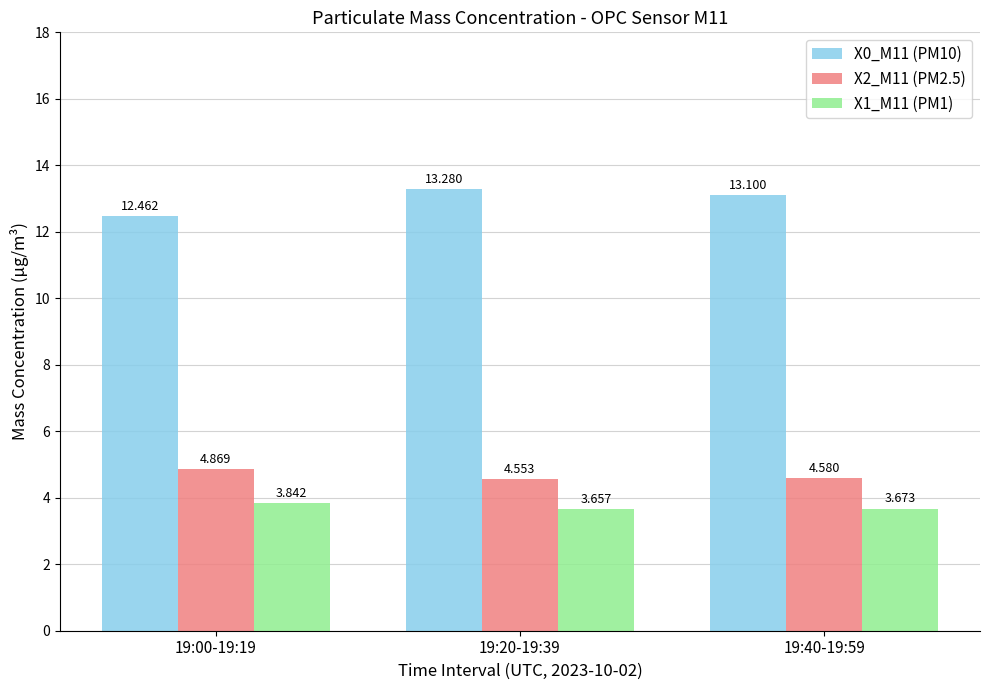

True or false: X0_M11 (PM10) has a value of 13.3 at 19:20-19:39.

True